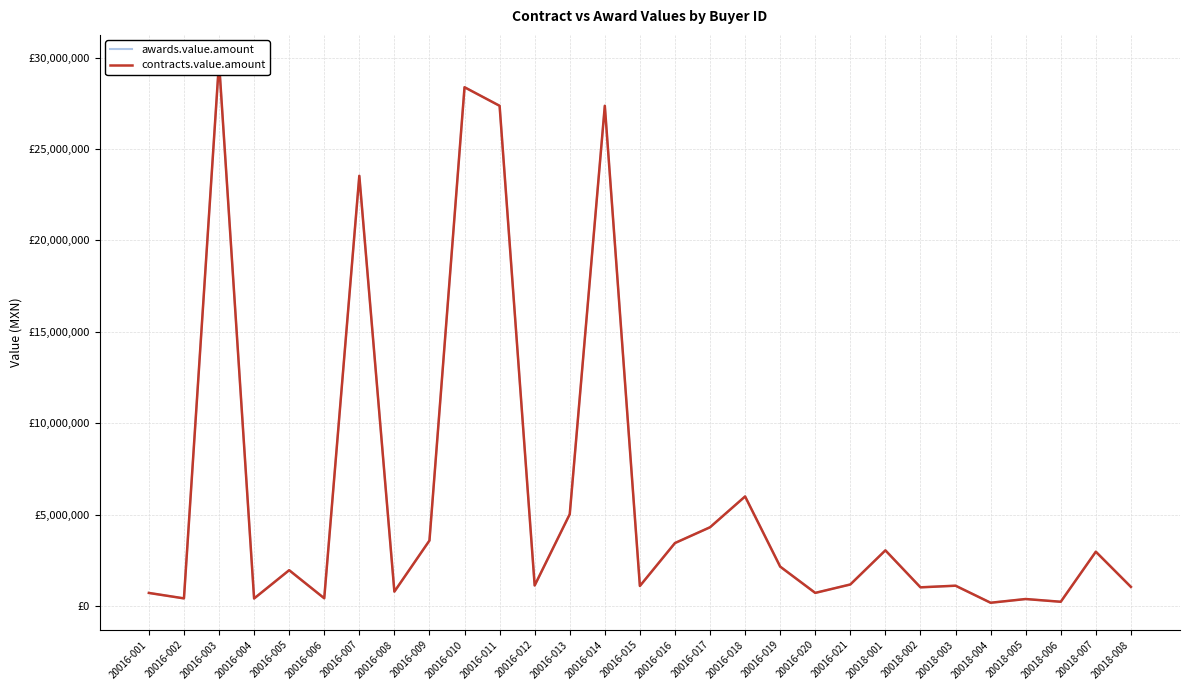

Reading left to right, what are all the values shown in this chart?

awards.value.amount: 712930.7	415263.3	29762180.8	408695.7	1956690.1	421458.8	23532539.7	785140.6	3578955.5	28377873.8	27362459.6	1121419.7	5021168.5	27362459.6	1094012.2	3442796.9	4305504.5	5991074.4	2152661.5	715463.5	1175914.4	3042722.8	1019887.4	1108897.2	175966.0	379843.0	229965.3	2968522.5	1044019.7
contracts.value.amount: 712930.7	415263.3	29762180.8	408695.7	1956690.1	421458.8	23532539.7	785140.6	3578955.5	28377873.8	27362459.6	1121419.7	5021168.5	27362459.6	1094012.2	3442796.9	4305504.5	5991074.4	2152661.5	715463.5	1175914.4	3042722.8	1019887.4	1108897.2	175966.0	379843.0	229965.3	2968522.5	1044019.7